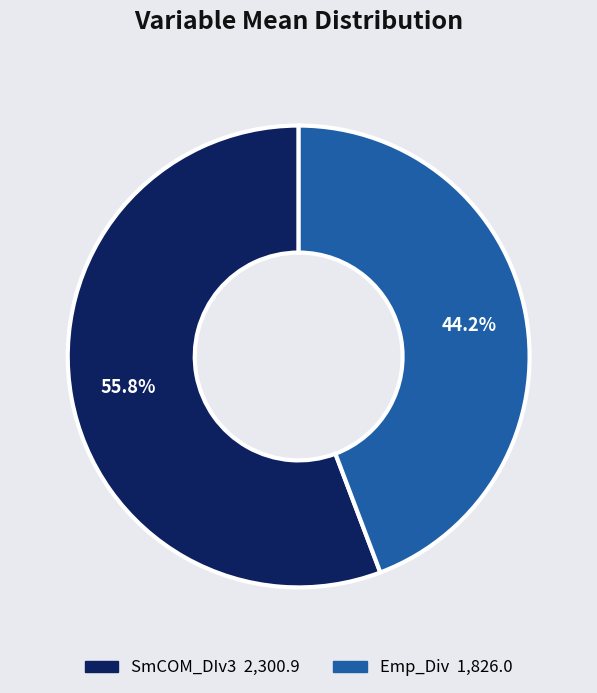

How many segments does this pie chart have?

2